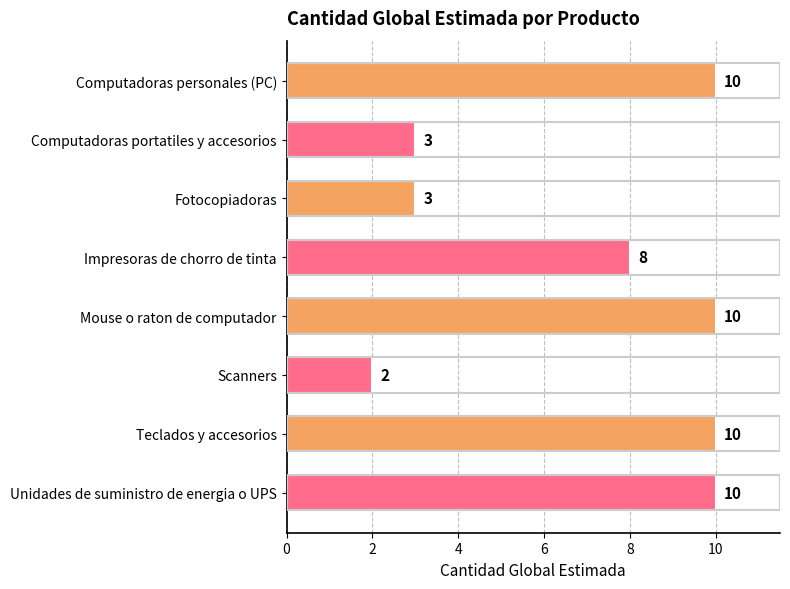

What is the average value?

7